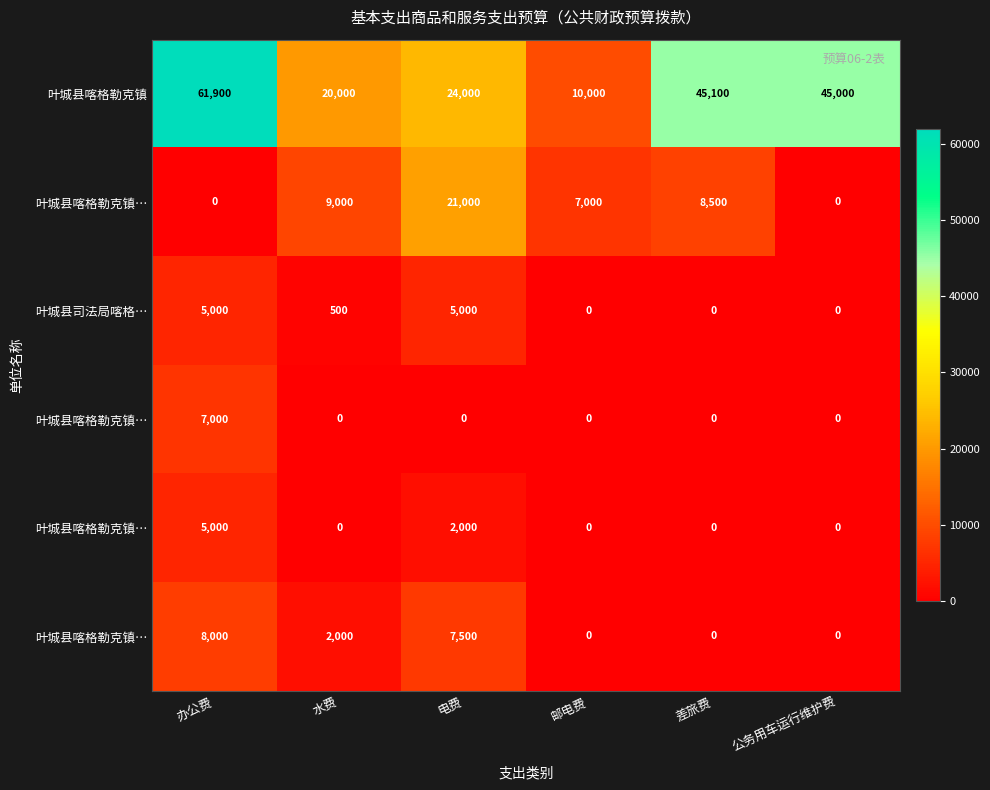

What is the total value across all series at 电费?

59500